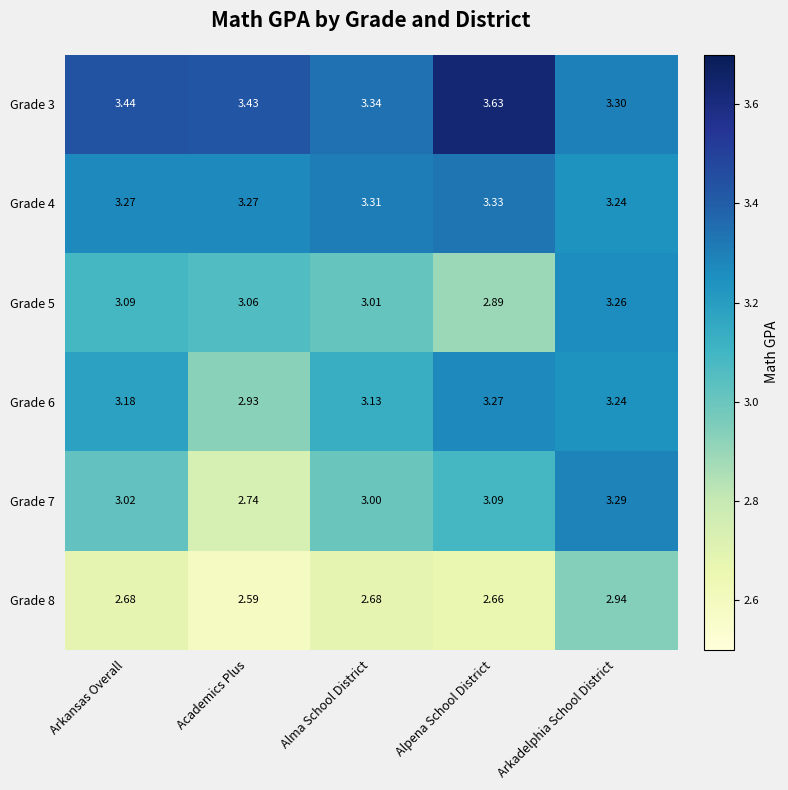

Which series has the widest spread of values?

Grade 7